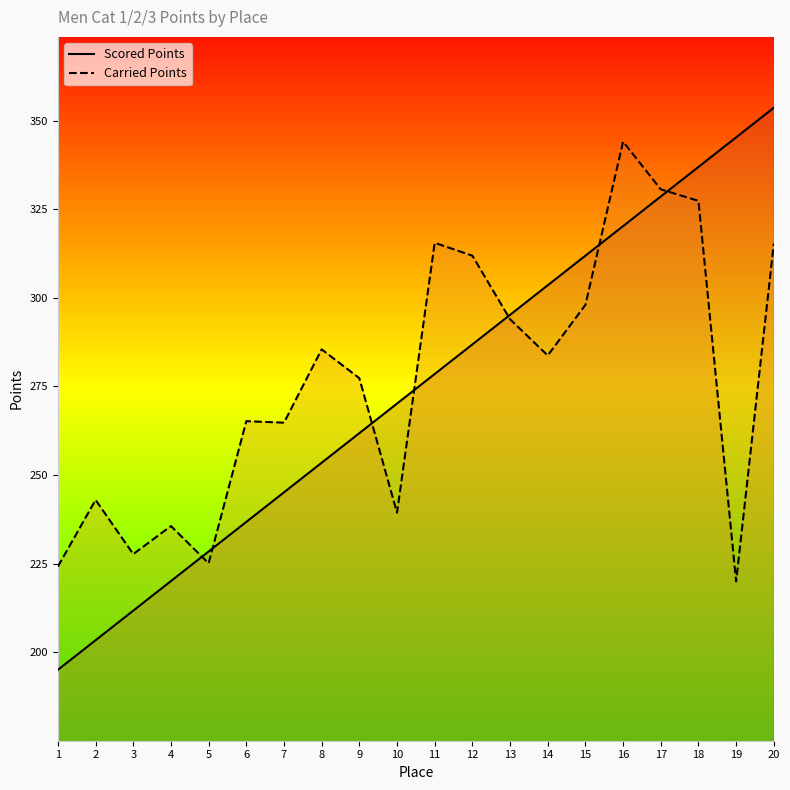

Which series has the largest total across all categories?

Carried Points